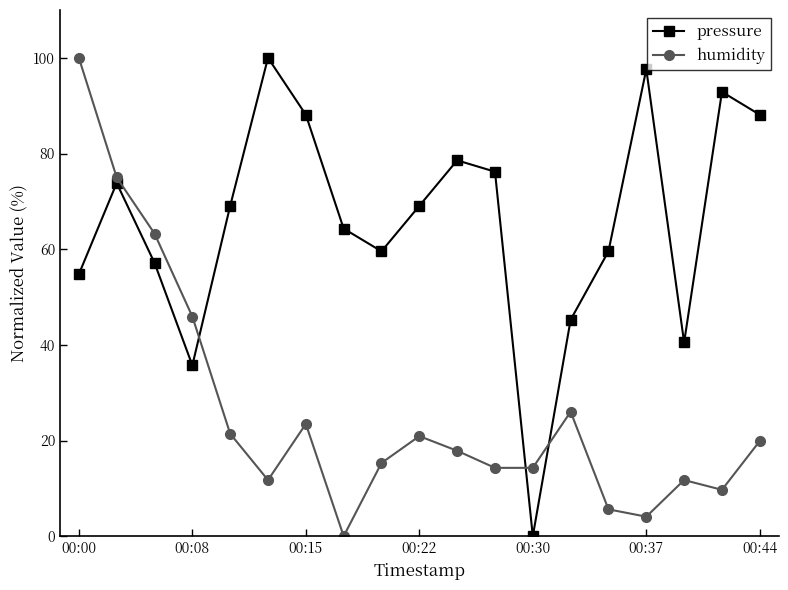

What is the sum of all humidity values?

500.5